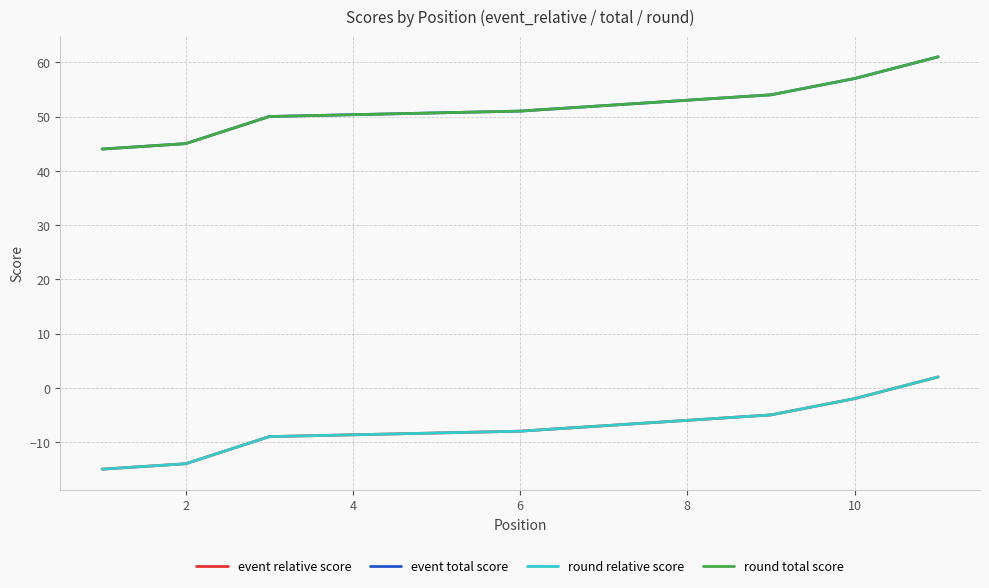

List the series in order of their peak value, highest first.

event total score, round total score, event relative score, round relative score